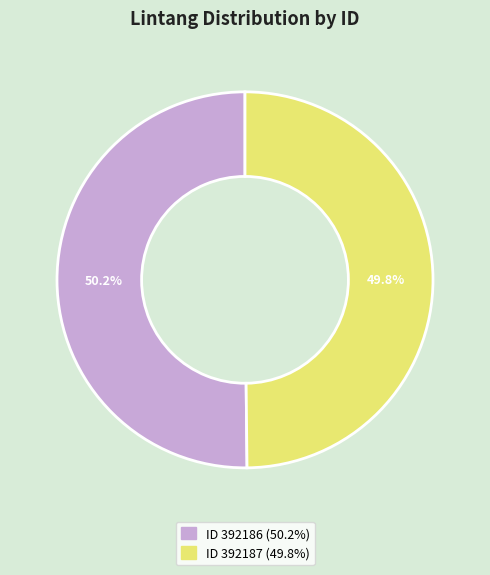

Is there a majority slice in this chart?

Yes